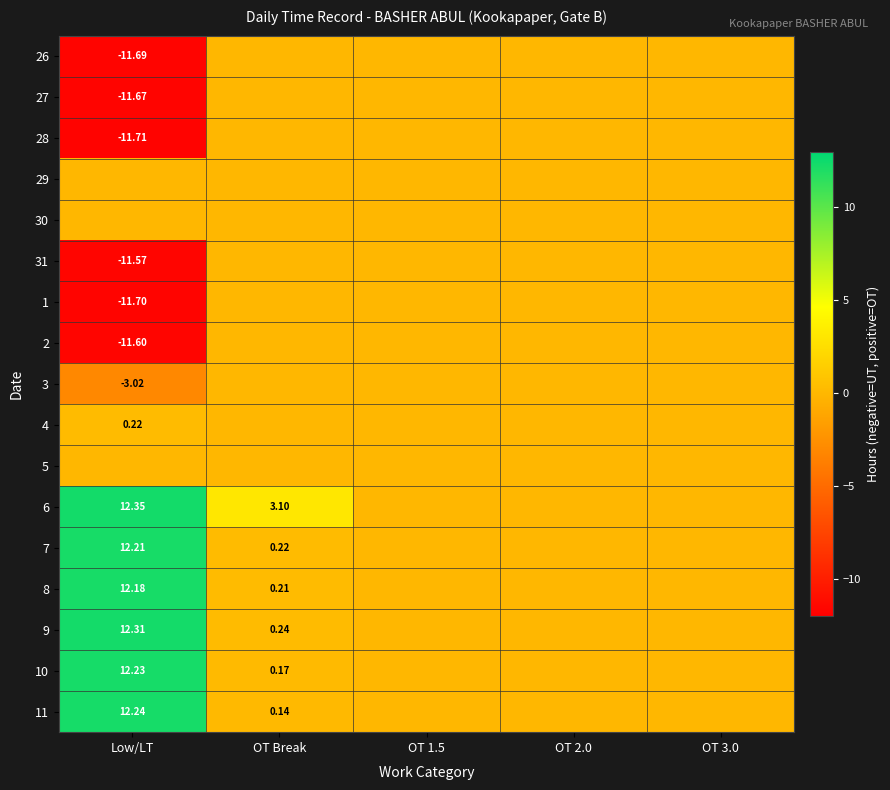

The 4 series shows 0.0 at OT 1.5. True or false?

True